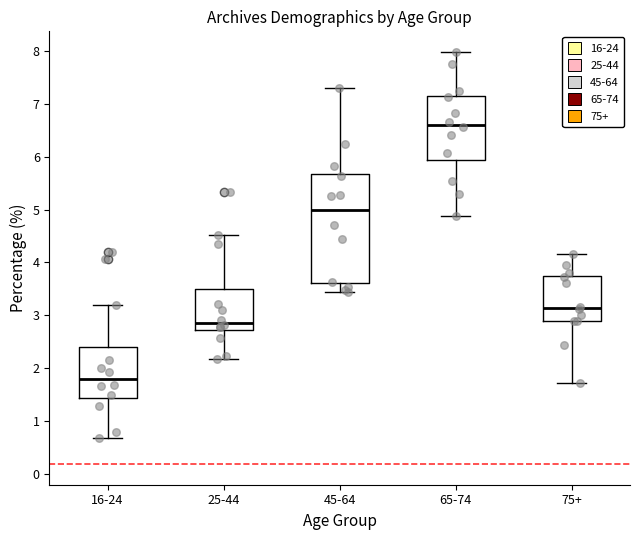

Reading left to right, read every box against the y-axis: the position of its median line, the range the box covers, and the ends of its whiskers. The values are not printed on the chart, so give them approximately, as read against the axis.

16-24: median 1.8, box 1.4 to 2.4, whiskers 0.7 to 3.2
25-44: median 2.9, box 2.7 to 3.5, whiskers 2.2 to 4.5
45-64: median 5.0, box 3.6 to 5.7, whiskers 3.4 to 7.3
65-74: median 6.6, box 5.9 to 7.2, whiskers 4.9 to 8.0
75+: median 3.1, box 2.9 to 3.7, whiskers 1.7 to 4.2